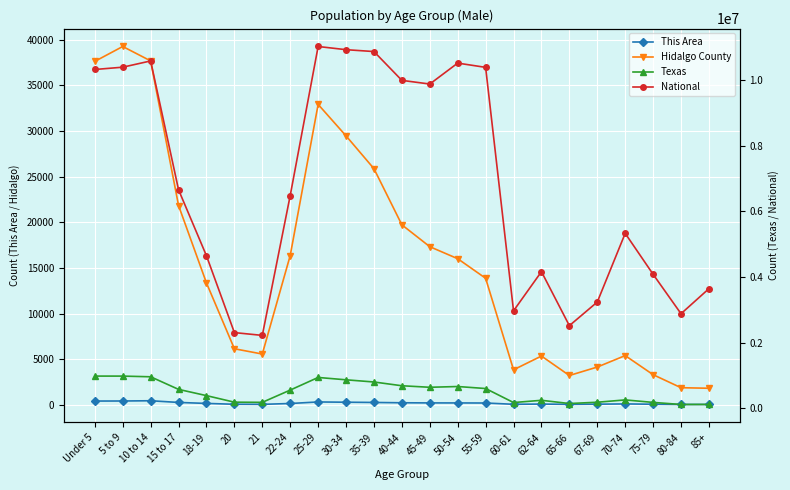

What is the label of the 15th point from the right?

25-29